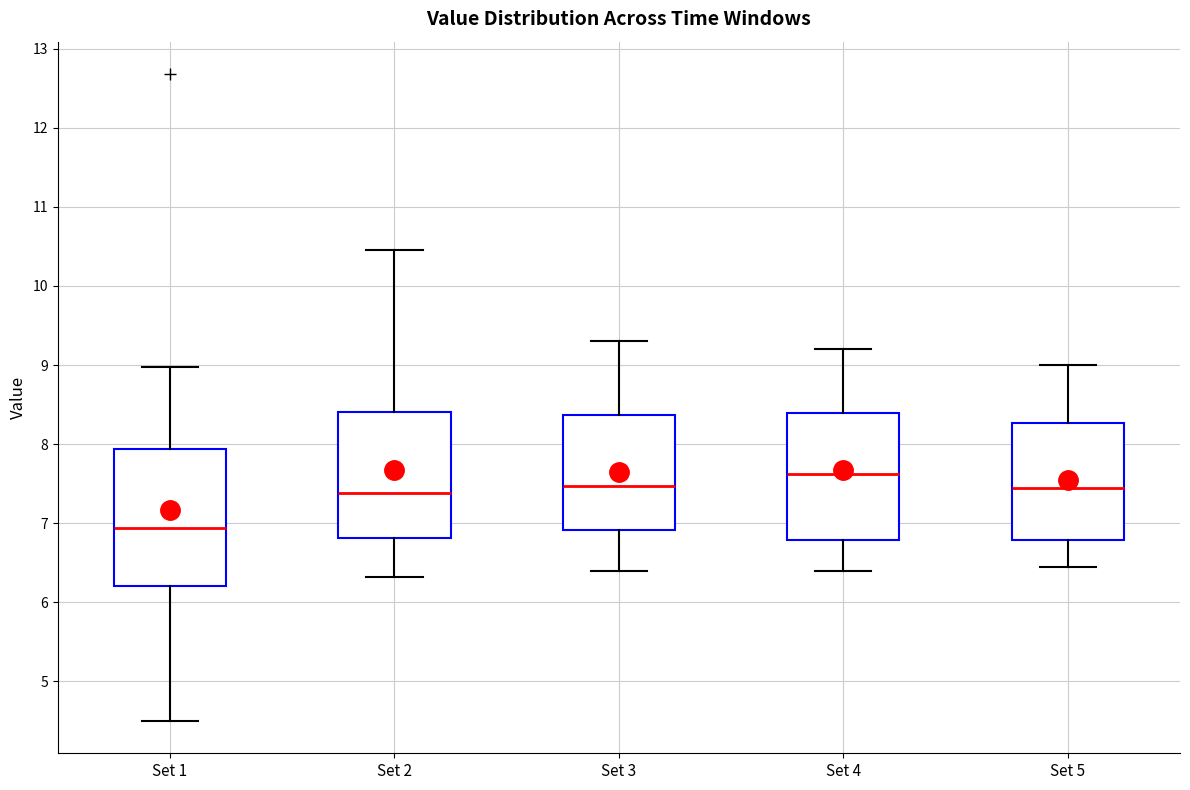

Reading left to right, transcribe this box plot: for each box, give where its median line is, the range the box spans, and where its two whiskers end, as read against the y-axis. The values are not printed on the chart, so give them approximately, as read against the axis.

Set 1: median 6.9, box 6.2 to 7.9, whiskers 4.5 to 9.0
Set 2: median 7.4, box 6.8 to 8.4, whiskers 6.3 to 10.5
Set 3: median 7.5, box 6.9 to 8.4, whiskers 6.4 to 9.3
Set 4: median 7.6, box 6.8 to 8.4, whiskers 6.4 to 9.2
Set 5: median 7.5, box 6.8 to 8.3, whiskers 6.5 to 9.0